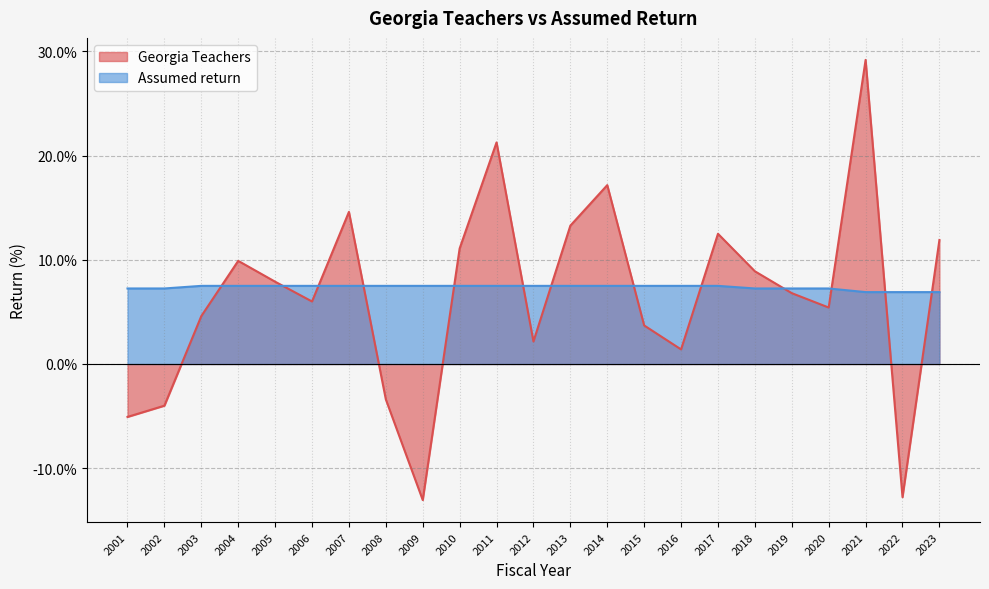

How many lines are shown in the chart?

2